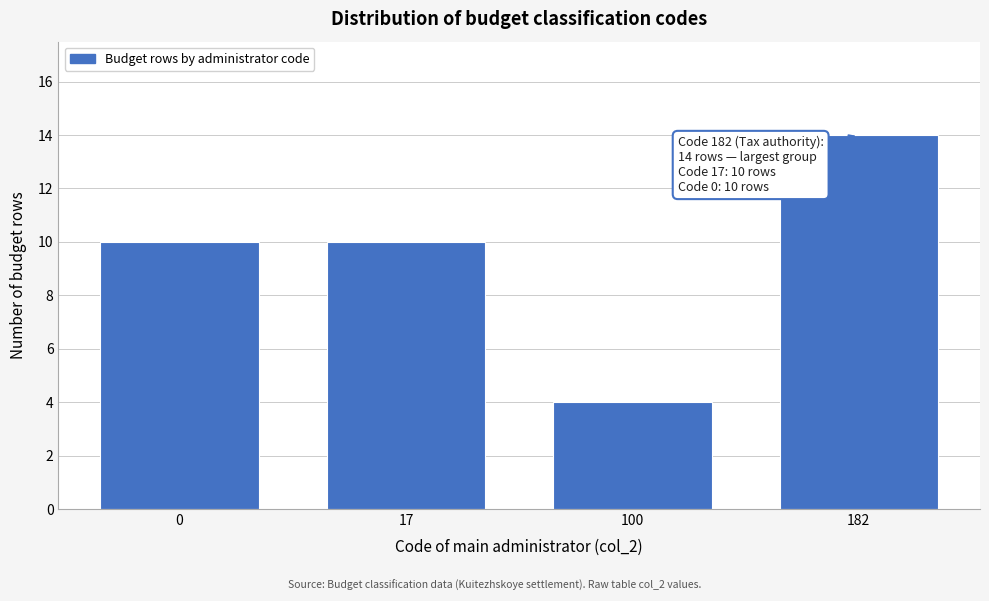

Reading right to left, transcribe all the data shown in this chart.

14	4	10	10